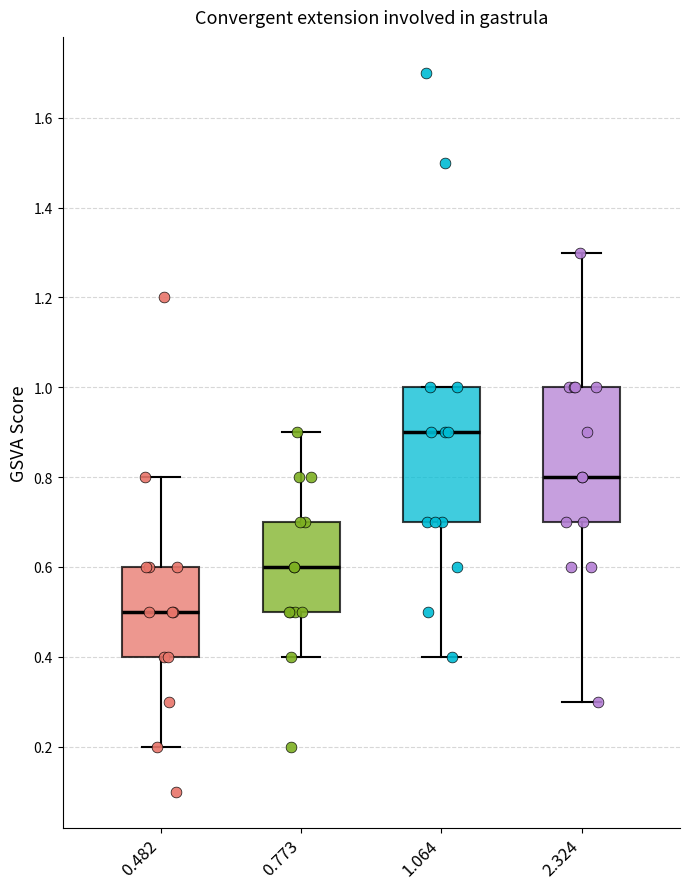

Where does the median line of the box at x = 1.064 sit on the y-axis? The values are not printed on the chart, so give them approximately, as read against the axis.

0.9